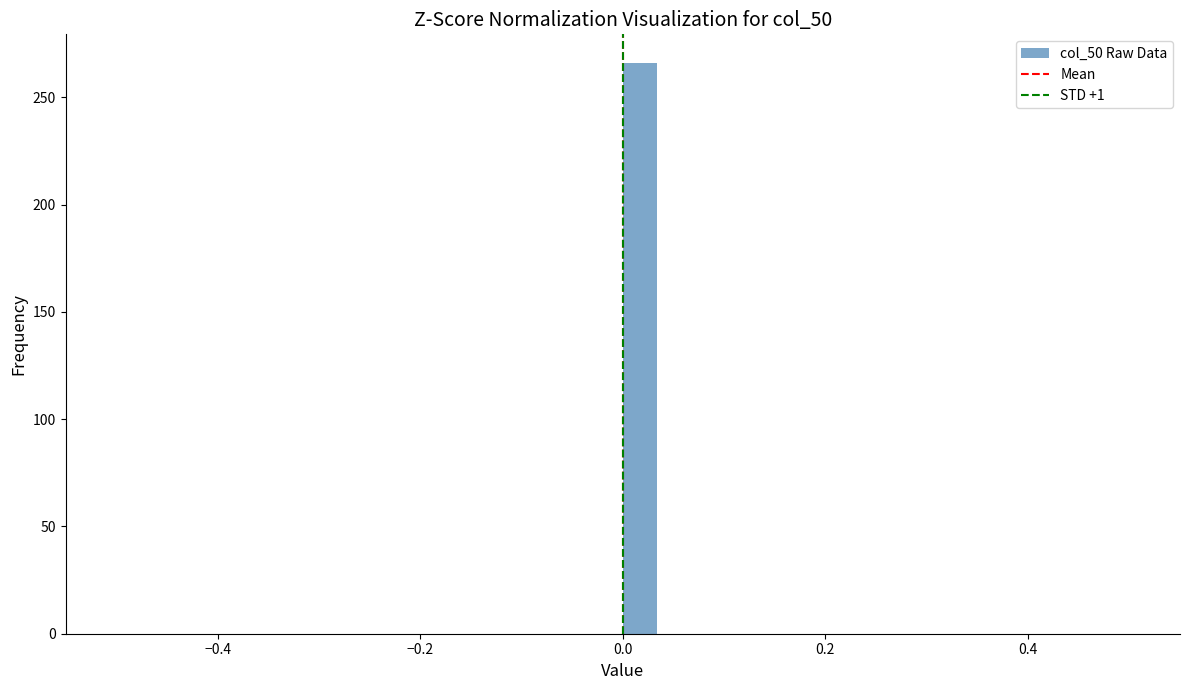

Read against the x-axis, roughly where is the centre of the tallest bar?

0.02